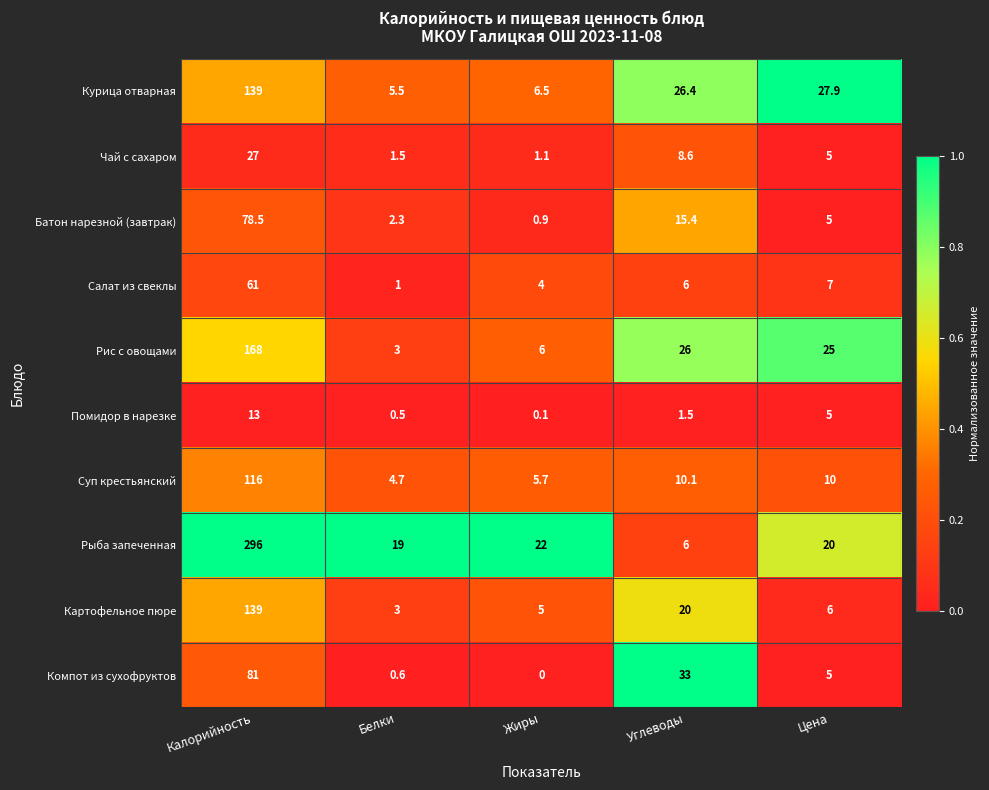

At which category is the sum across all series the highest?

Калорийность